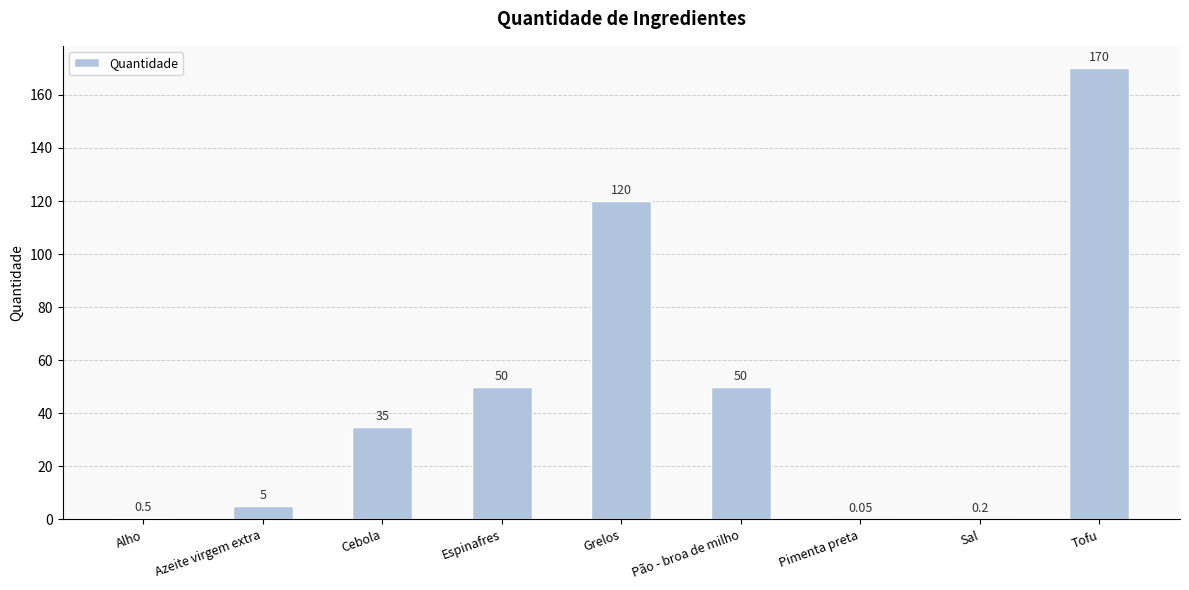

Approximately how many times larger is the value at Cebola compared to Grelos?

0.3